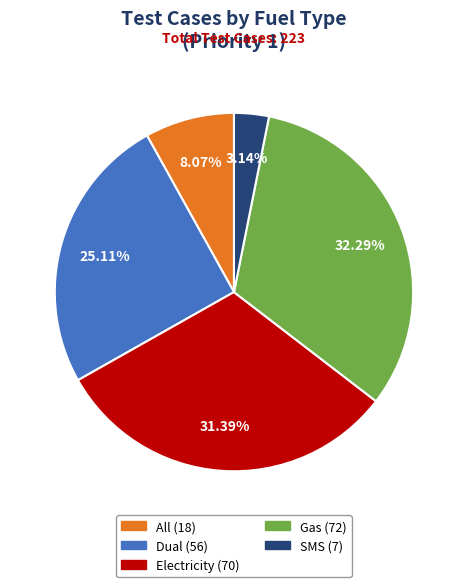

Is Gas the majority of the pie?

No